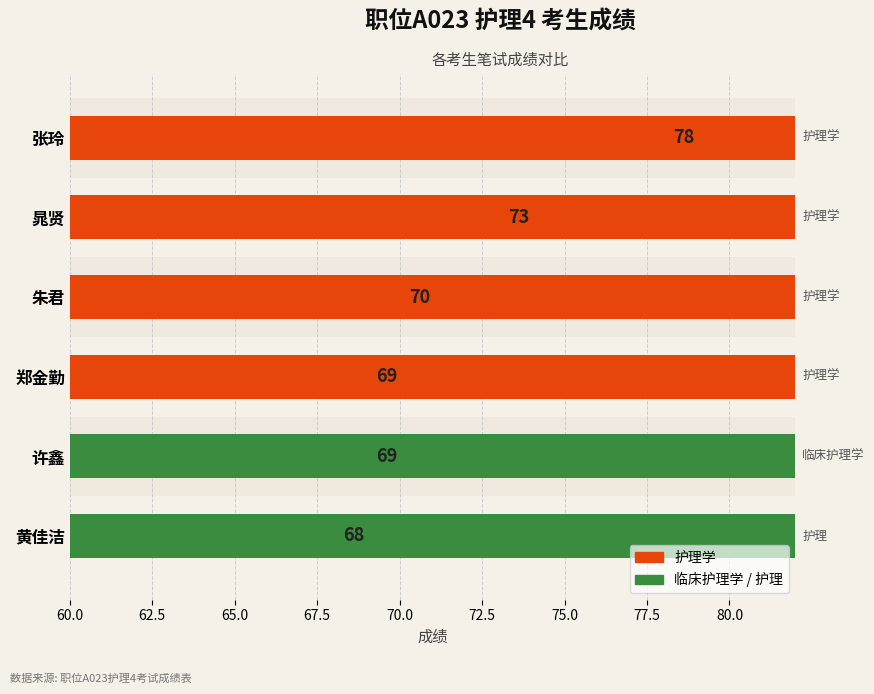

How many values are between 69 and 73?

4